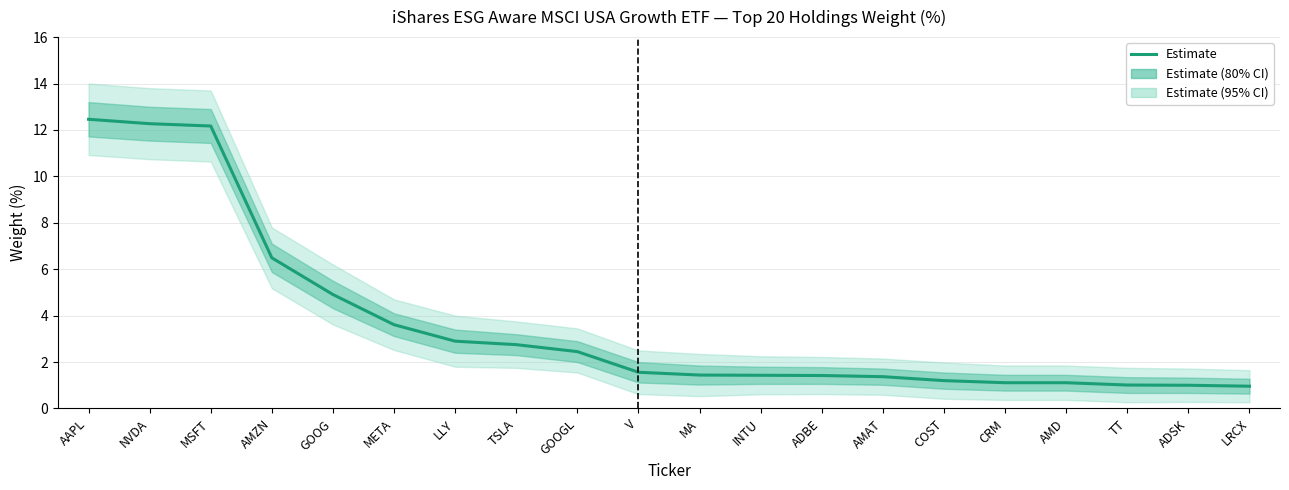

True or false: the data has more than 2 interior local peaks.

False